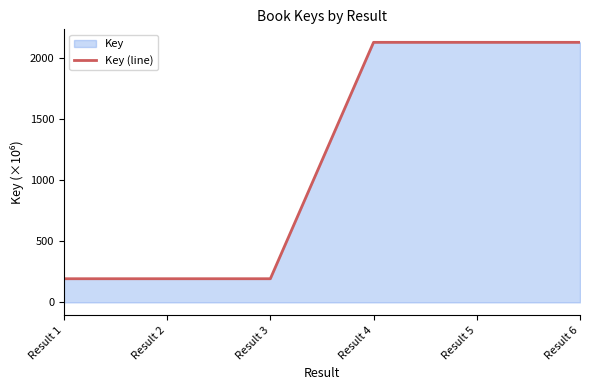

Rank the categories by value from lowest to highest.

Result 3, Result 2, Result 1, Result 5, Result 4, Result 6